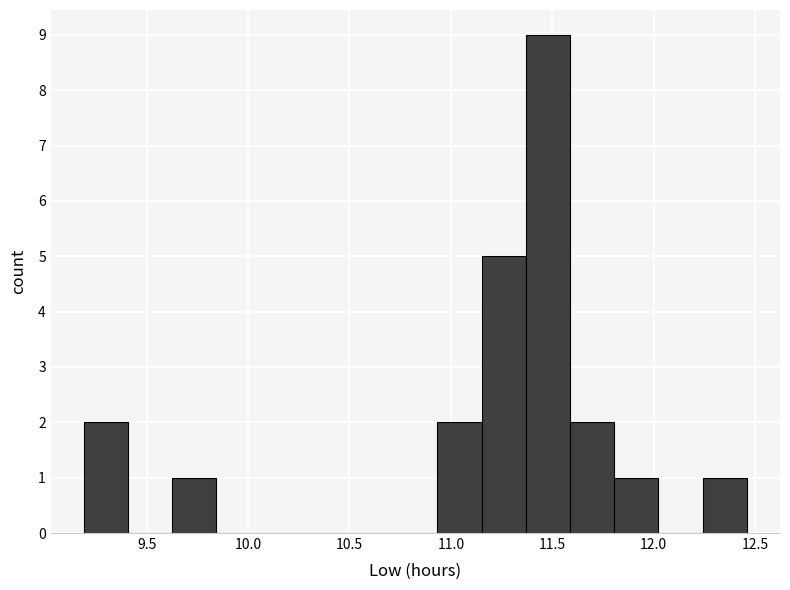

Which range on the x-axis has the tallest bar?

11.35 to 11.60